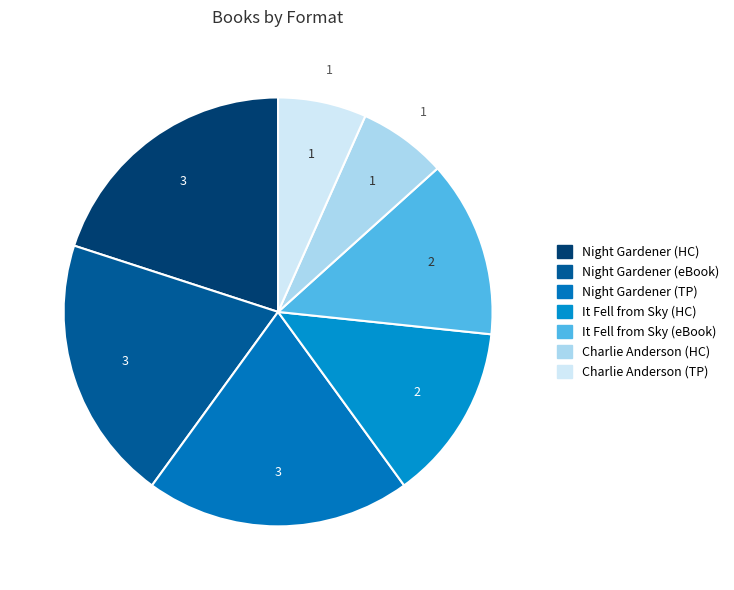

Is there any slice that represents more than half of the pie?

No